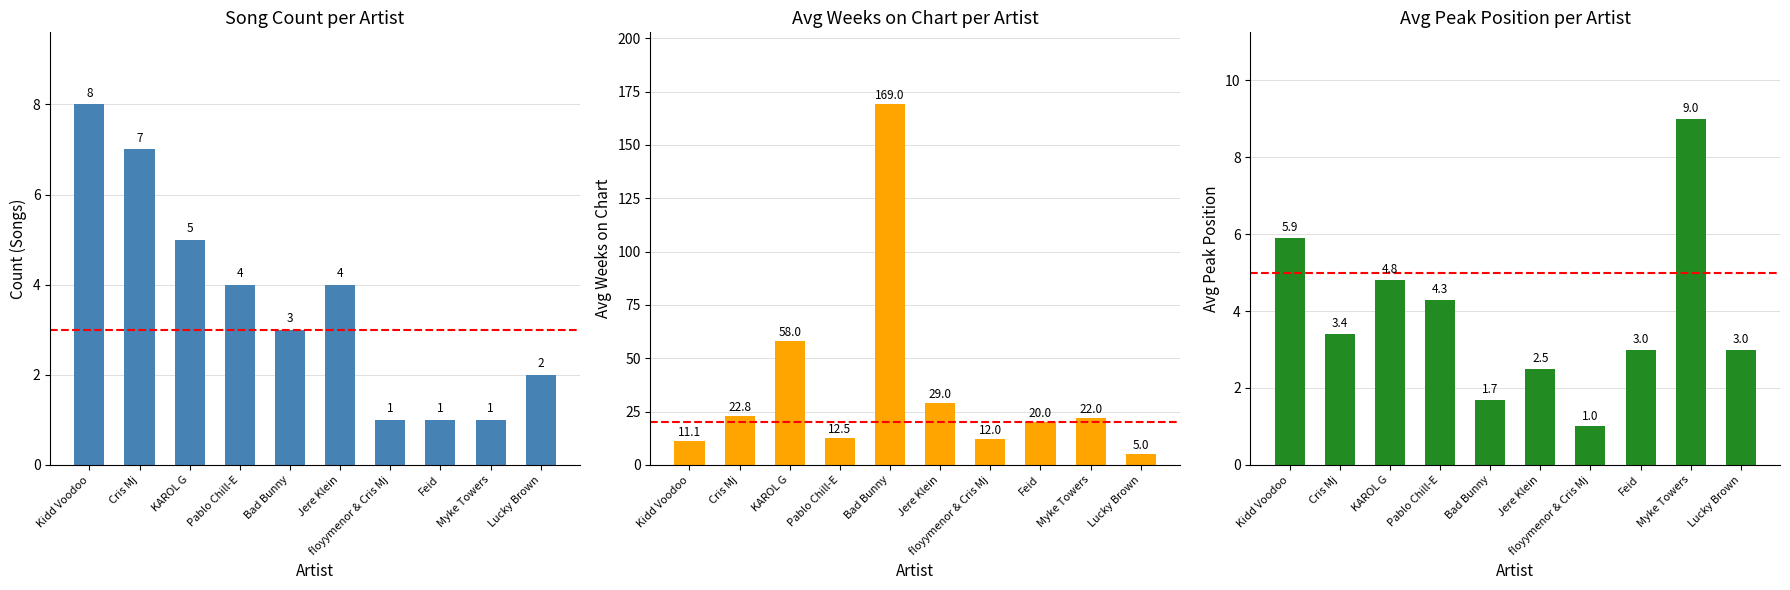

What is the difference between the Count of Songs values at Pablo Chill-E and Cris Mj?

3.0